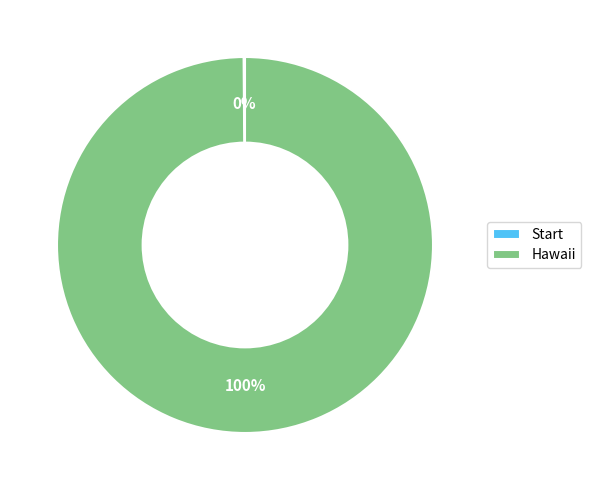

What is the largest slice in the pie chart?

Hawaii